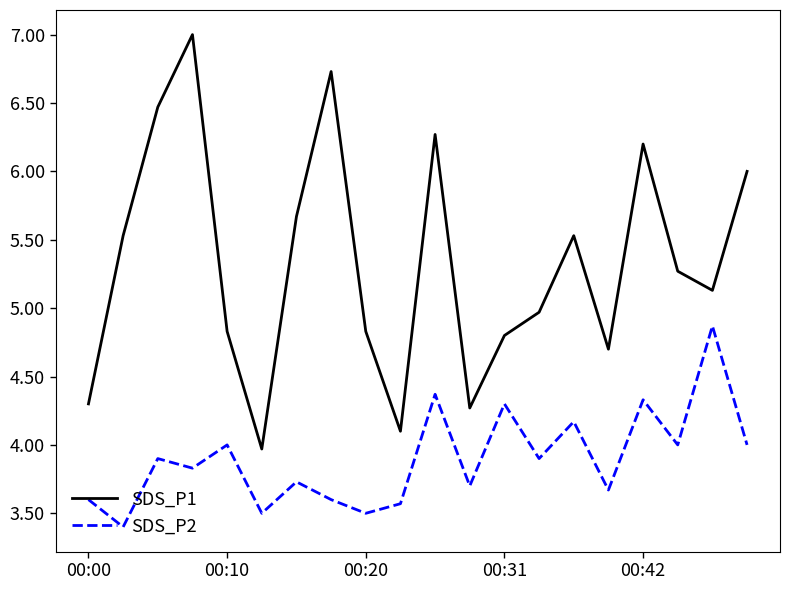

In SDS_P1, how many points are lower than both neighbors (excluding endpoints)?

5